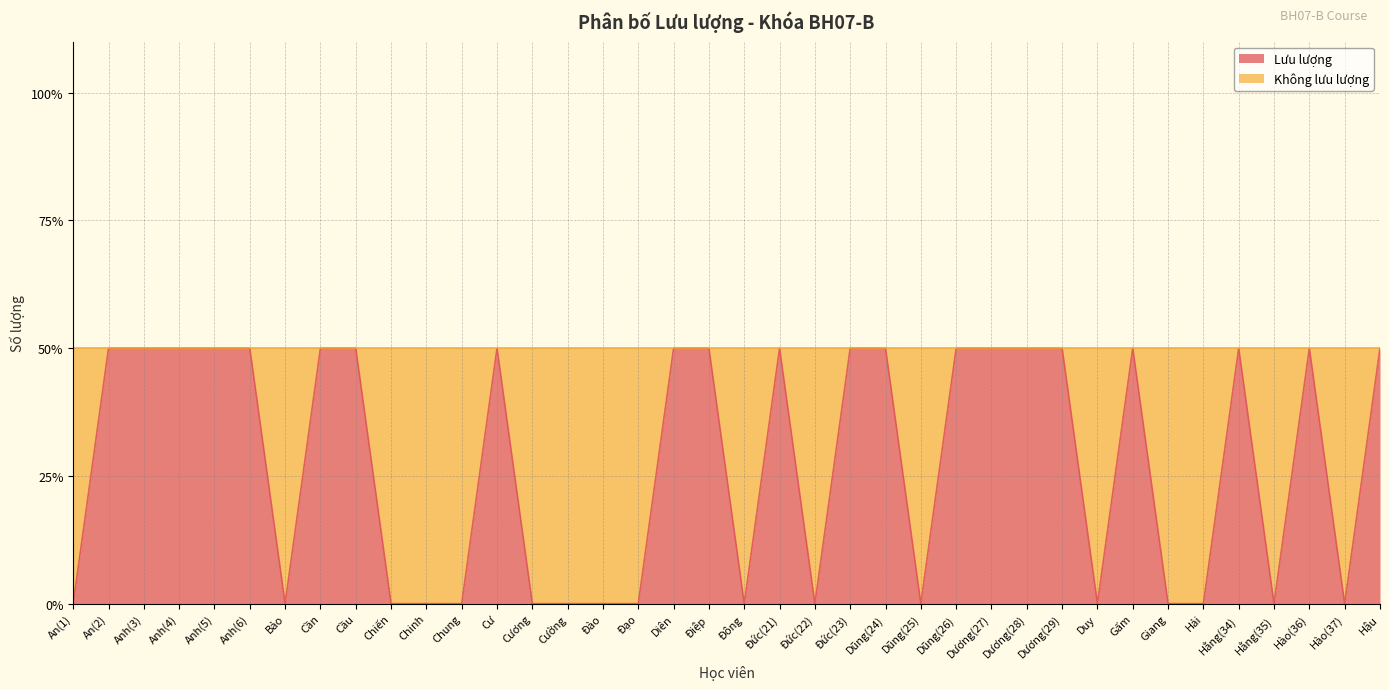

How many data points does each series have?

38